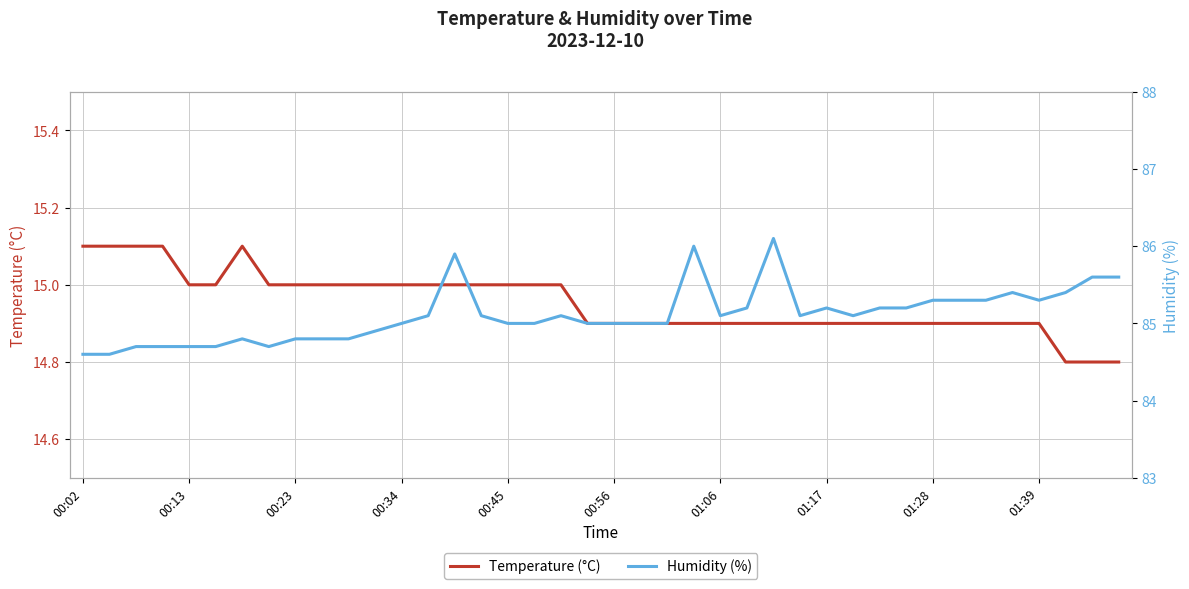

True or false: Temperature (°C) and Humidity (%) intersect in this chart.

False